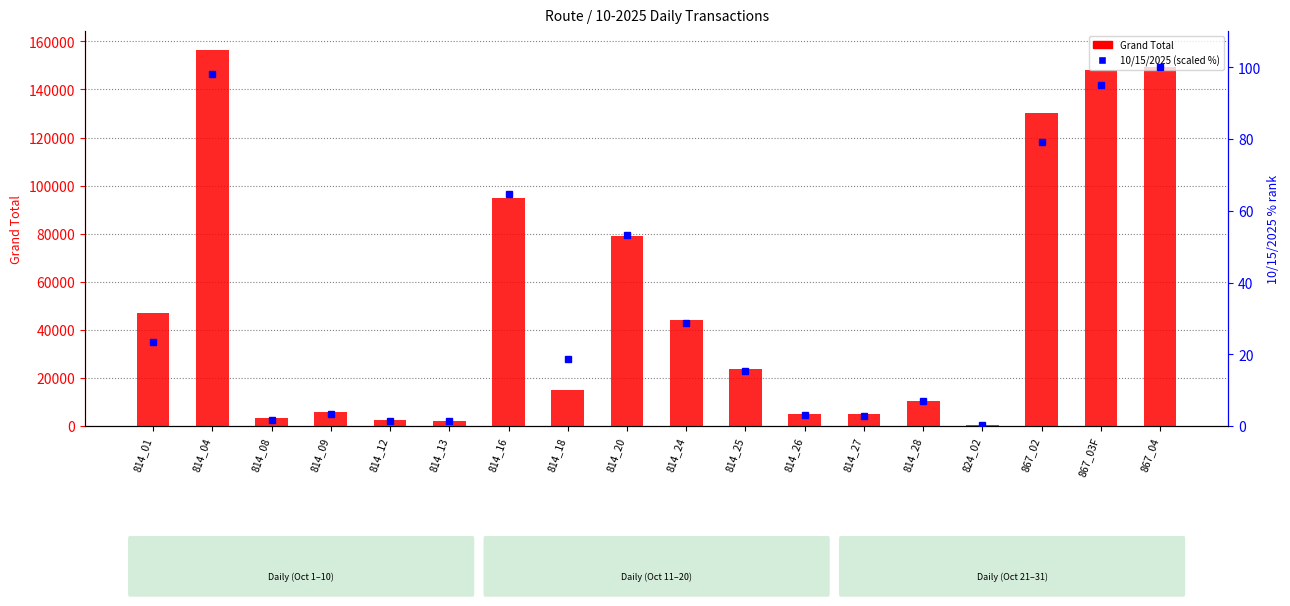

Is it true that 10/15/2025 (scaled %) equals 28.8 at 814_24?

True